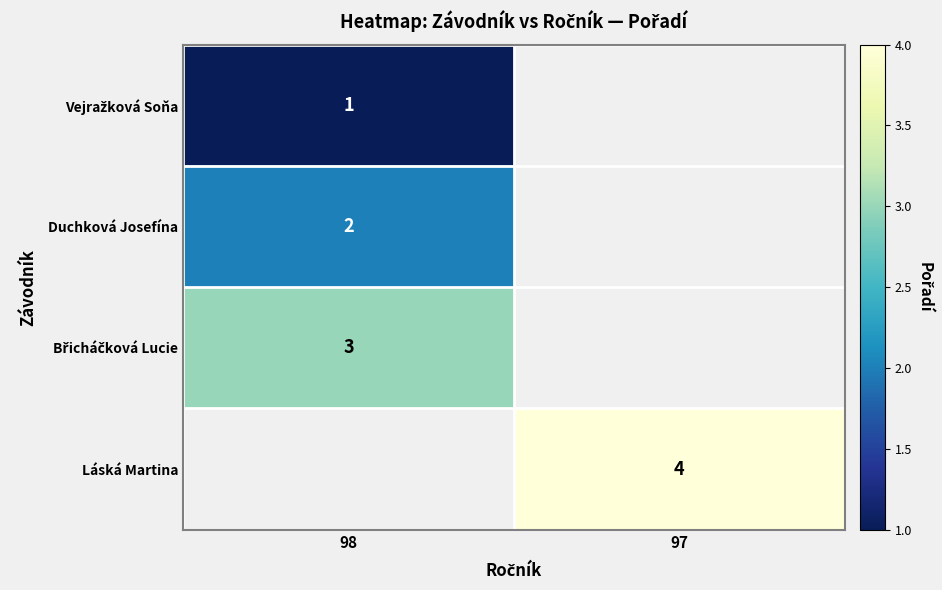

What is the spread (max minus min) of values at 98?

2.0